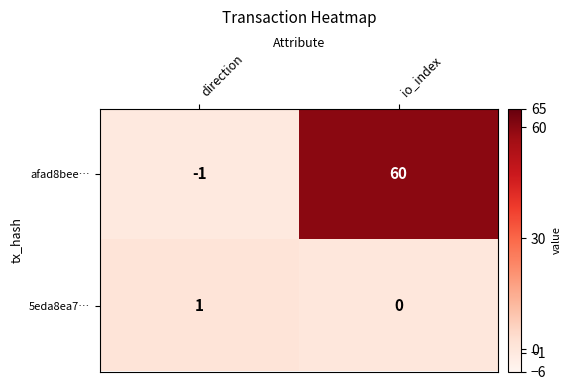

At which category does the chart reach its peak across all series?

io_index